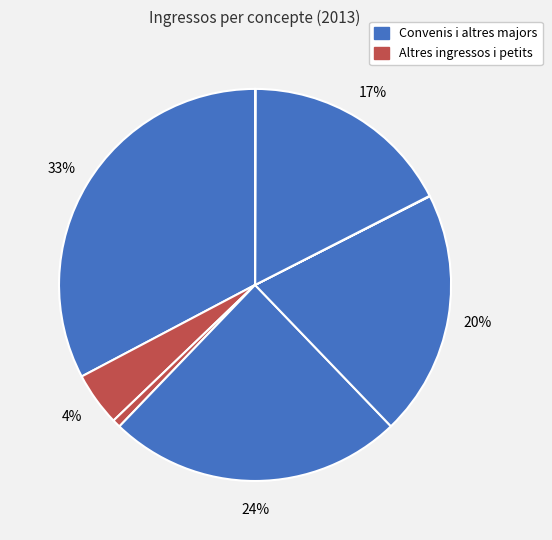

What is the largest slice in the pie chart?

Convenis